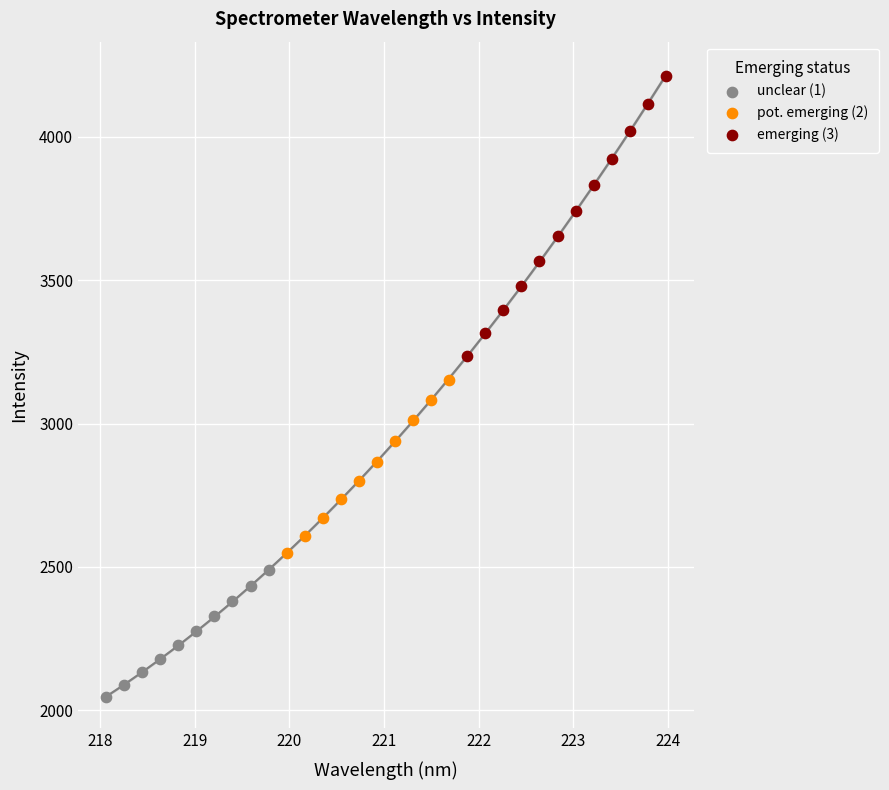

Which series contains the highest Y value?

emerging (3)